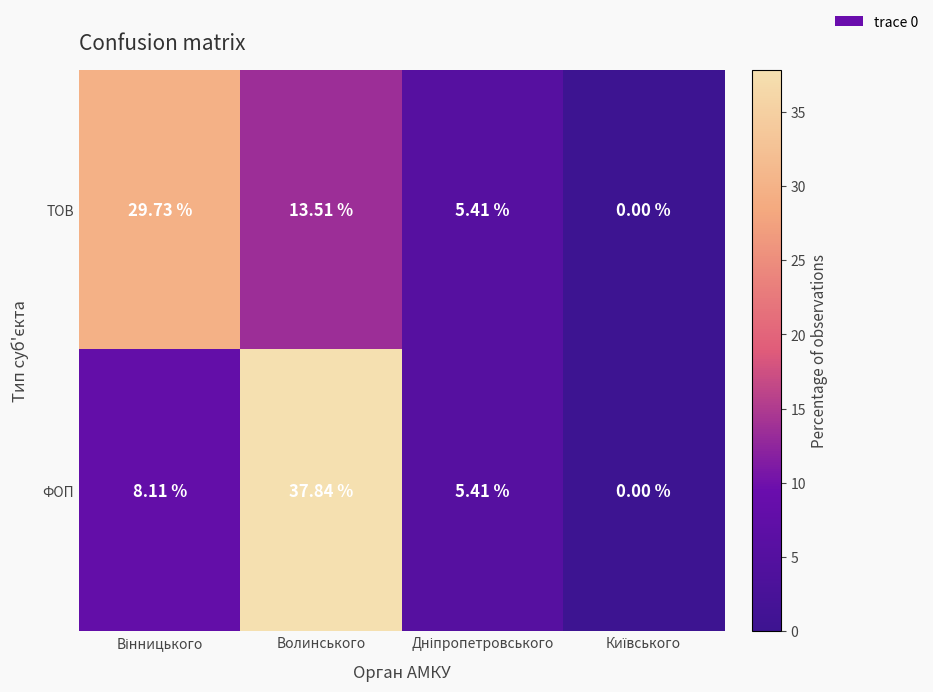

Which category has the highest value in the ФОП series?

Волинського